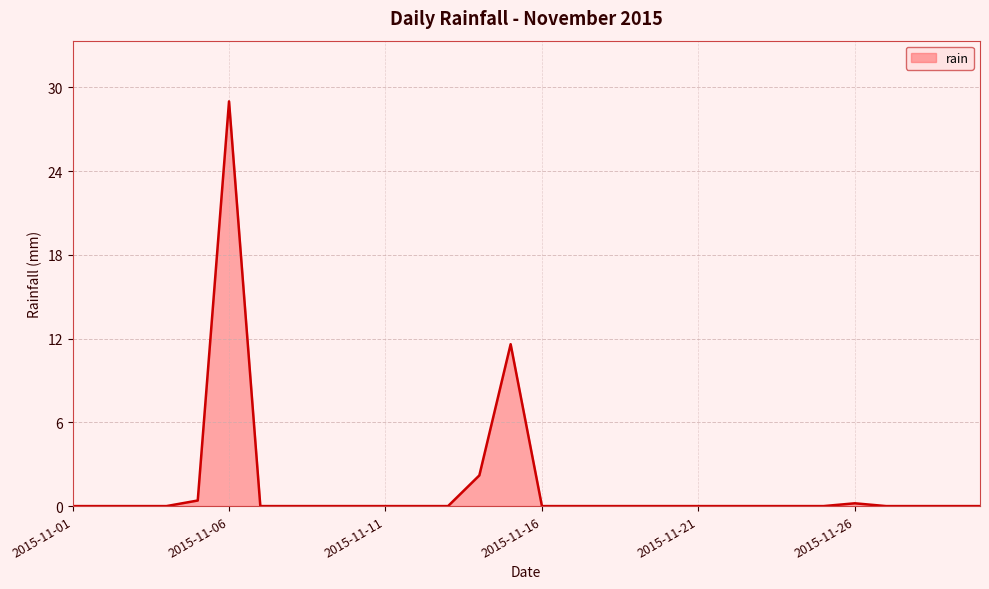

What is the greatest value displayed?

29.0